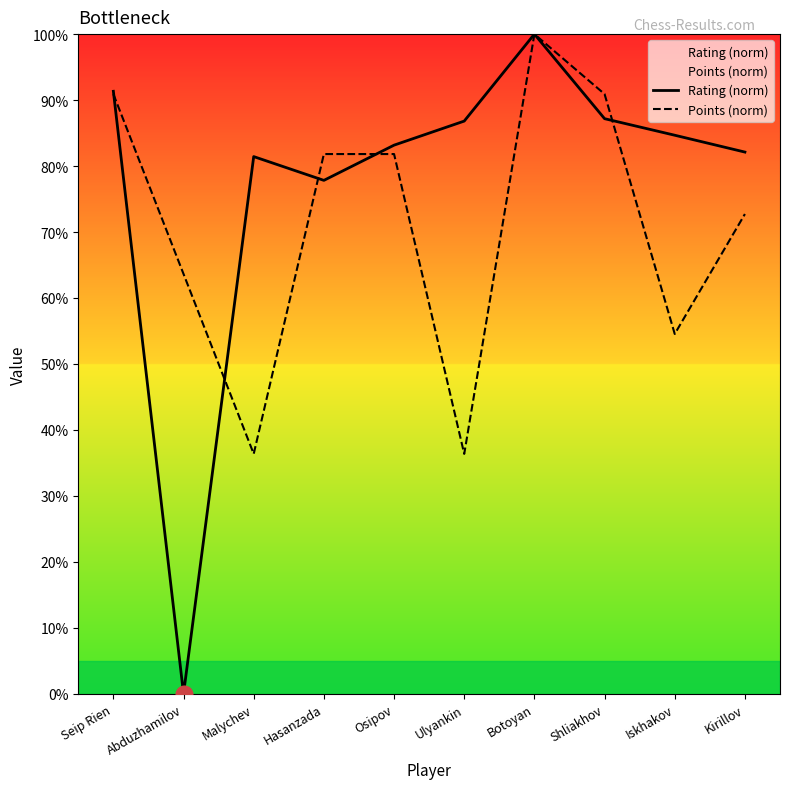

What are all the series names shown in the legend?

Rating (norm), Points (norm)